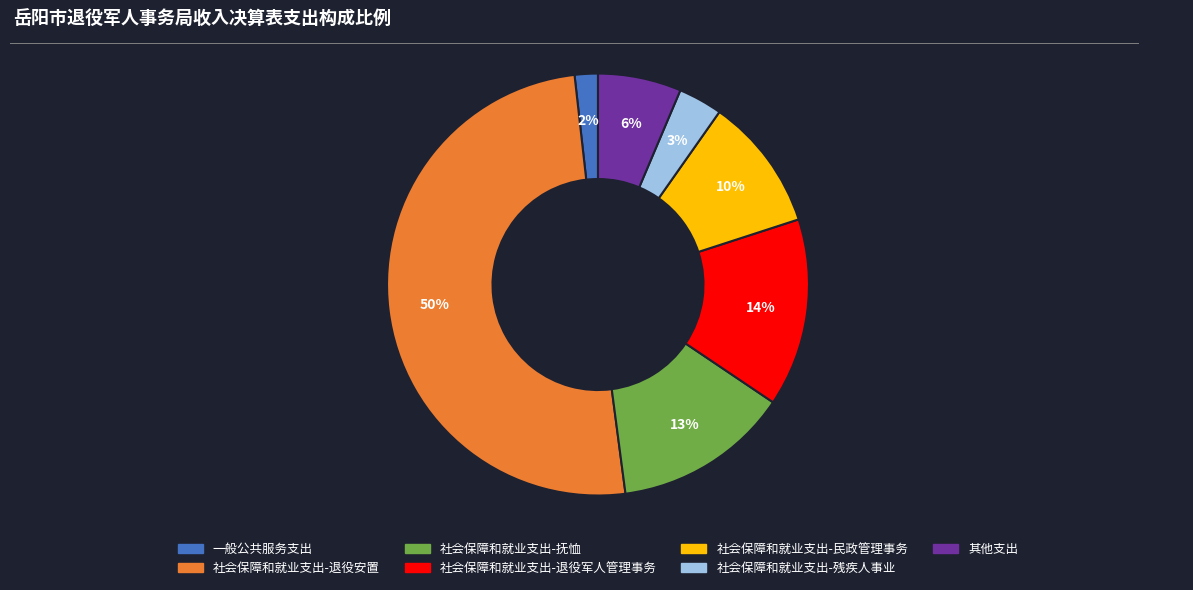

Does 社会保障和就业支出-抚恤 represent more than half of the total?

No